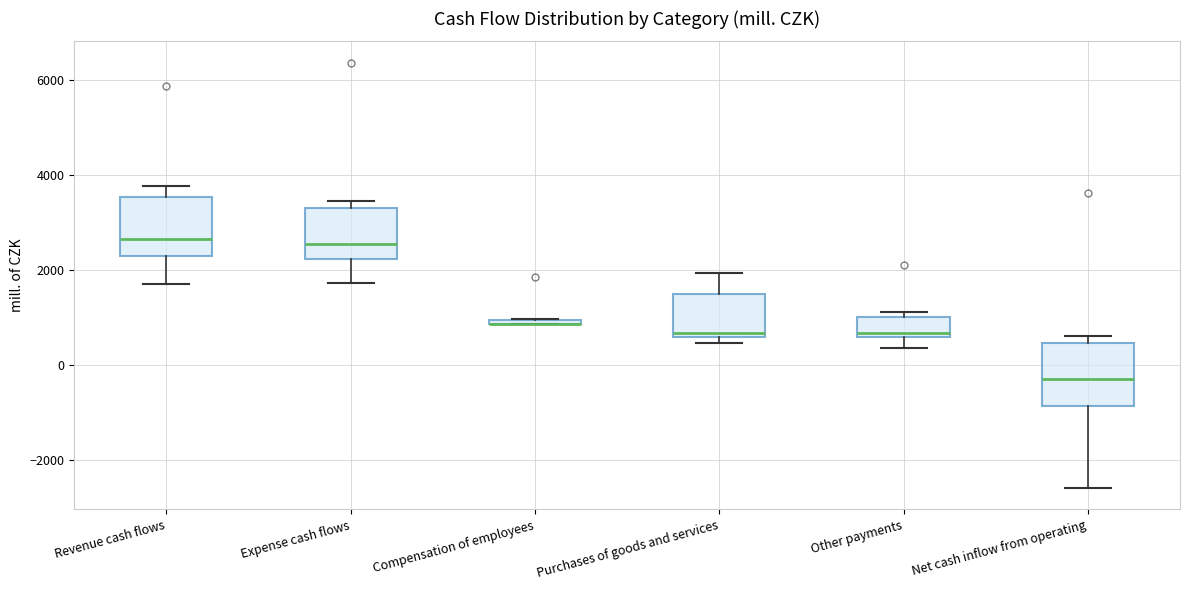

Where is the lower edge of the box for Expense cash flows on the y-axis? The values are not printed on the chart, so give them approximately, as read against the axis.

2200